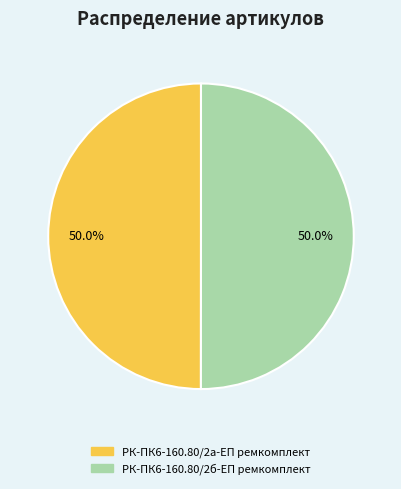

Is it true that РК-ПК6-160.80/2а-ЕП ремкомплект is 50% of the pie?

True